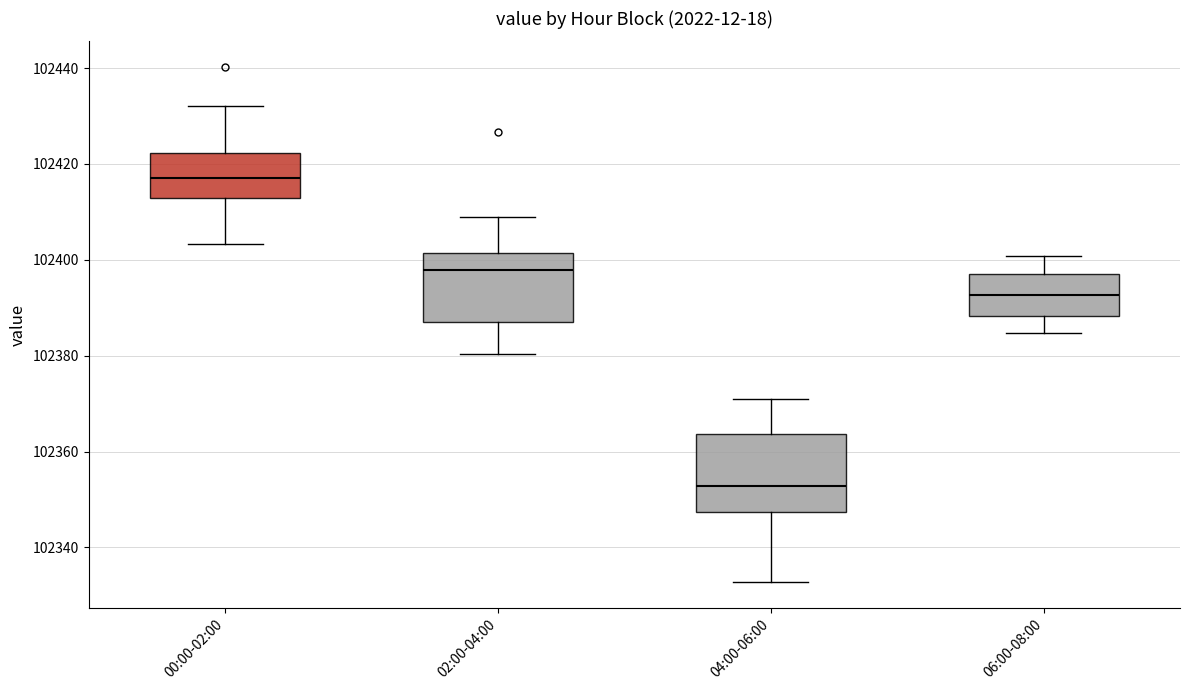

Where does the upper whisker of the box for 04:00-06:00 end on the y-axis? The values are not printed on the chart, so give them approximately, as read against the axis.

102370